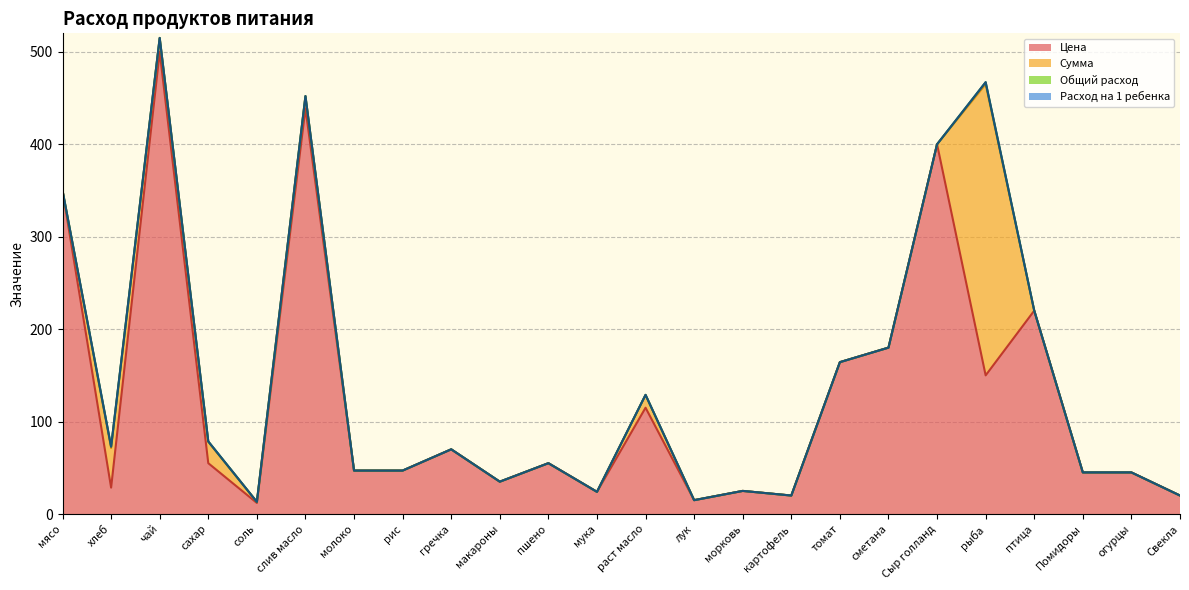

True or false: Общий расход has a value of 0.9 at огурцы.

False